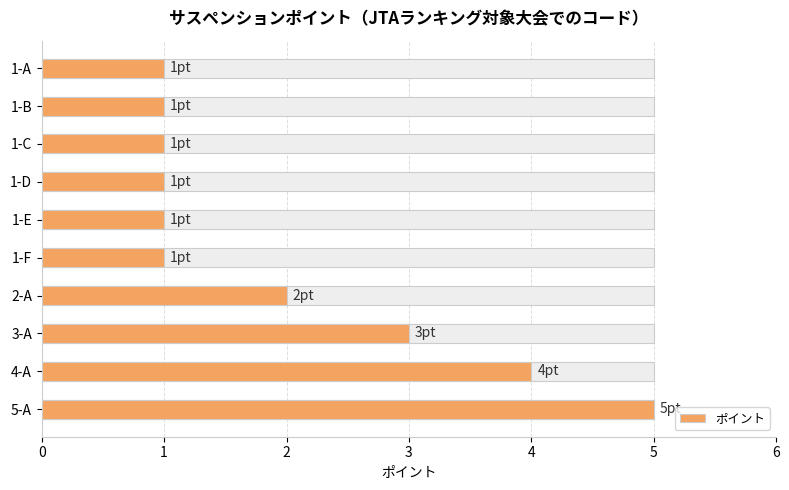

What is the difference between the maximum and minimum values?

4